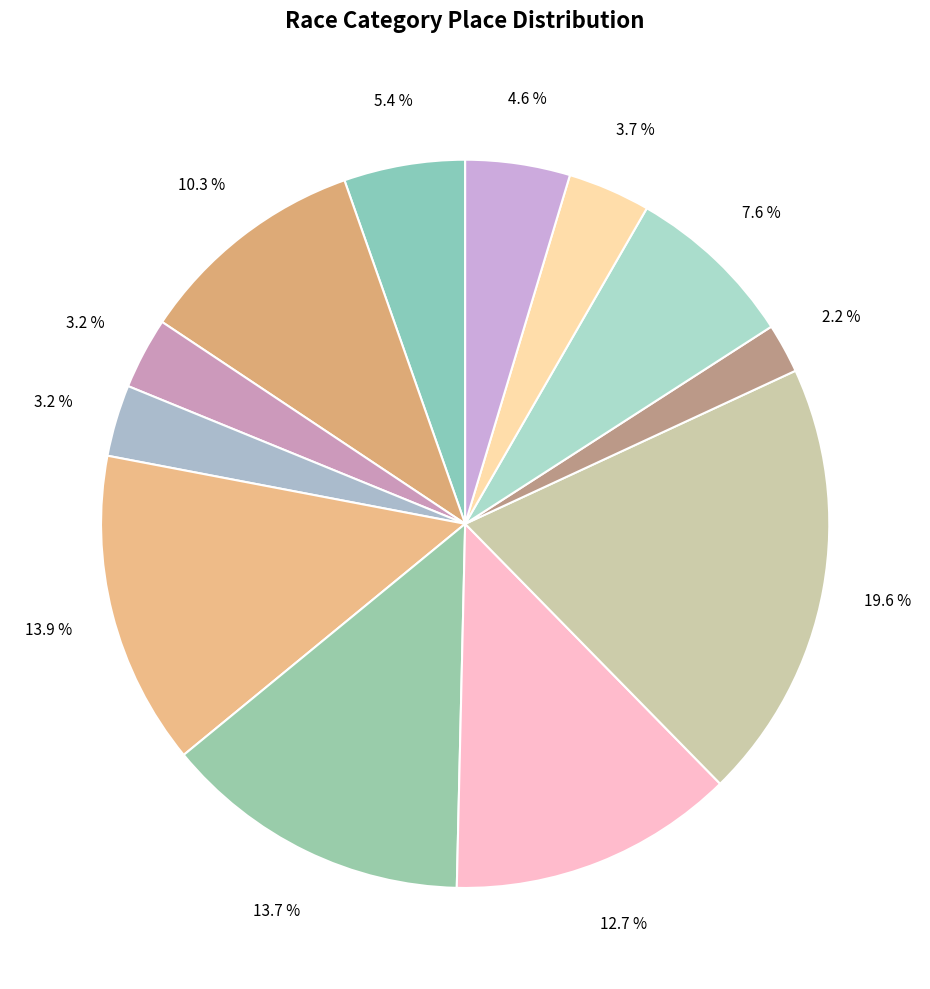

How many slices are in this pie chart?

12